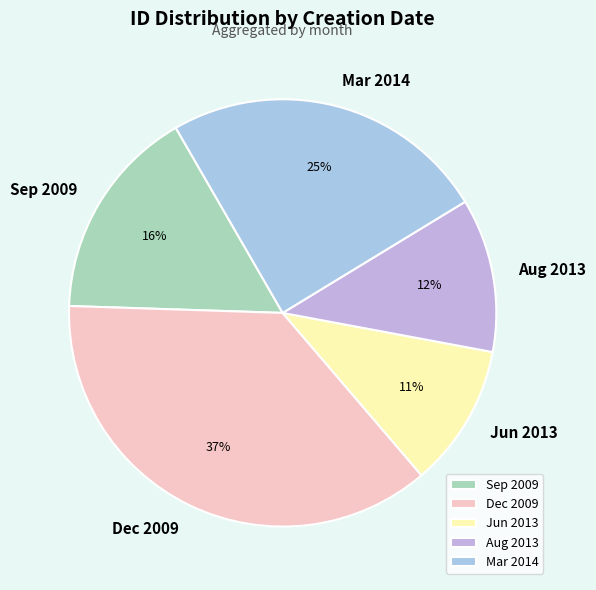

To the nearest percent, what is the difference between the largest and smallest slice percentages?

26%